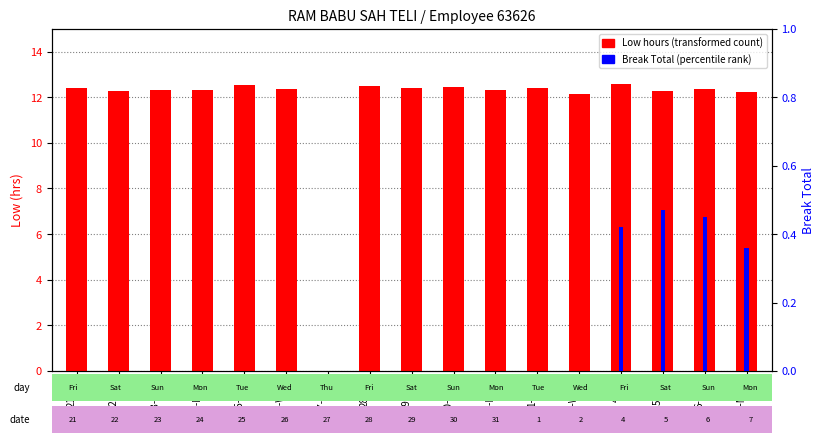

What is the greatest value displayed?

12.6